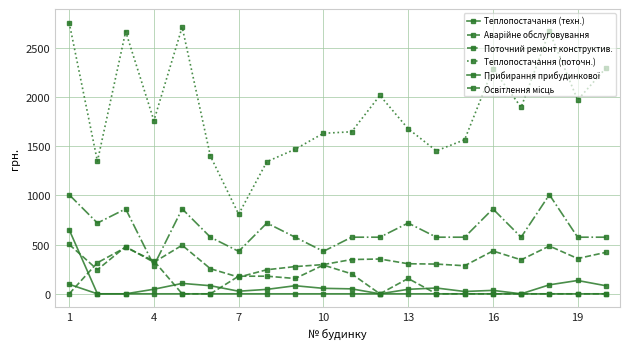

Is this an area chart (filled region under the line)?

No